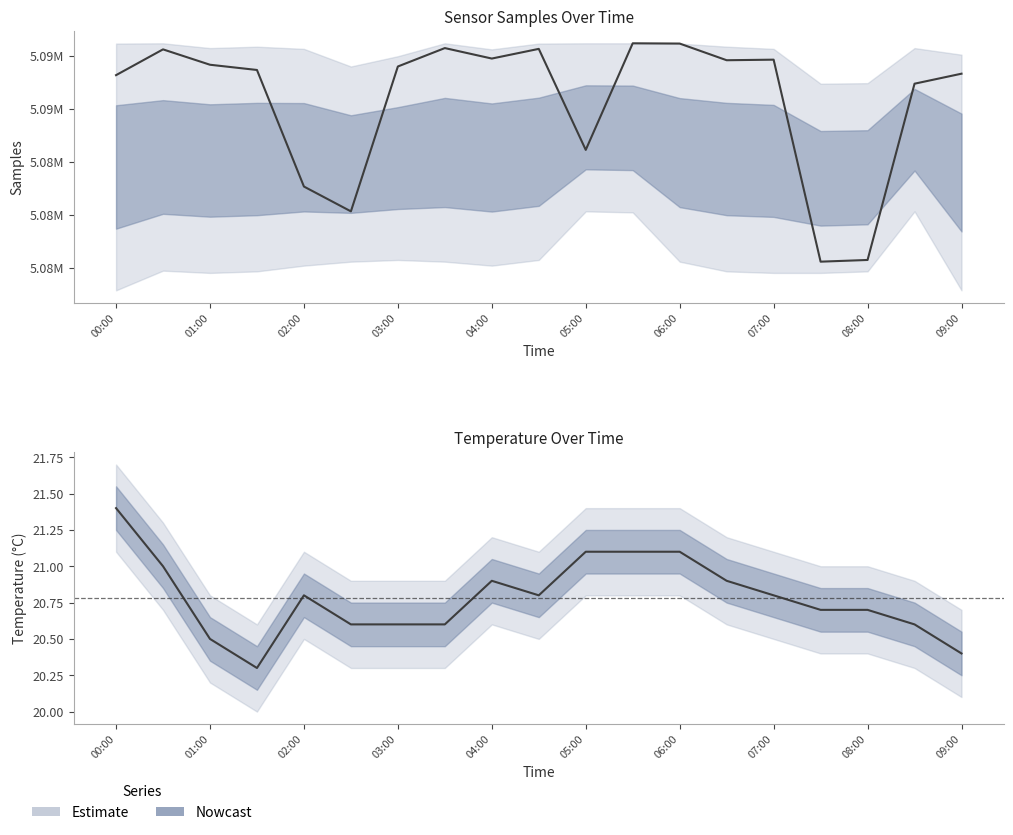

What is the maximum value shown in the chart?

21.4